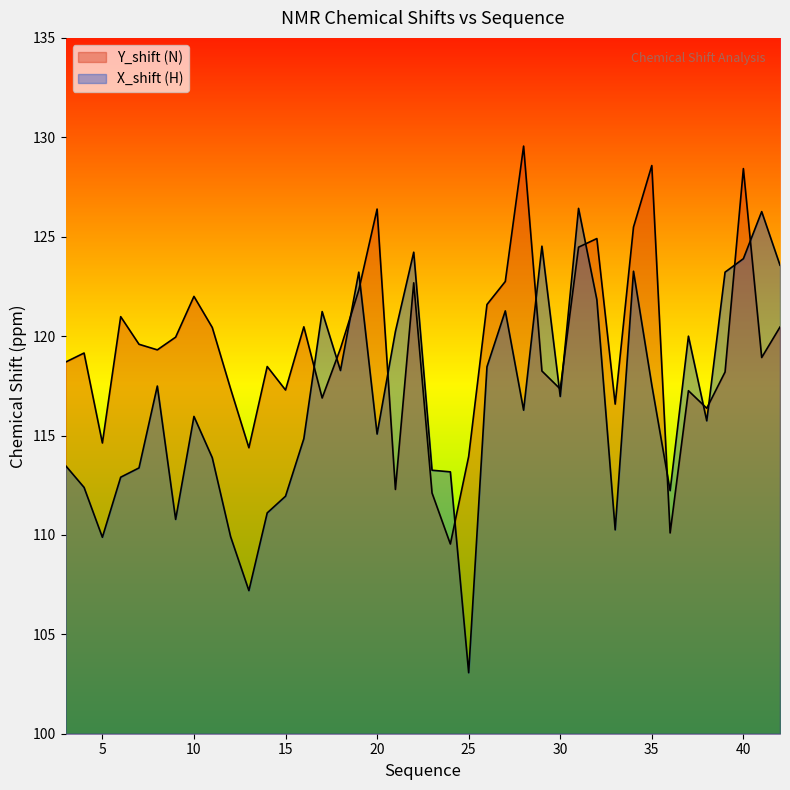

What is the greatest value displayed?

129.6